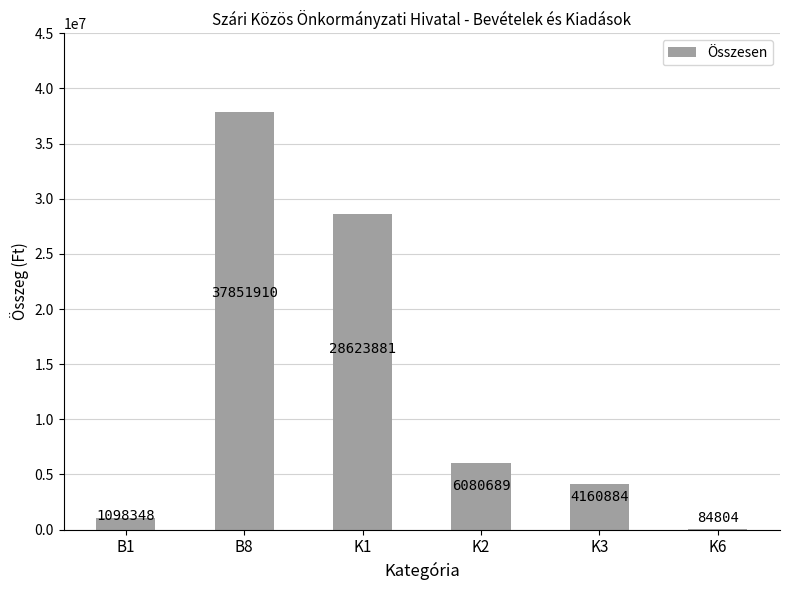

The value at B8 is 54413557. True or false?

False